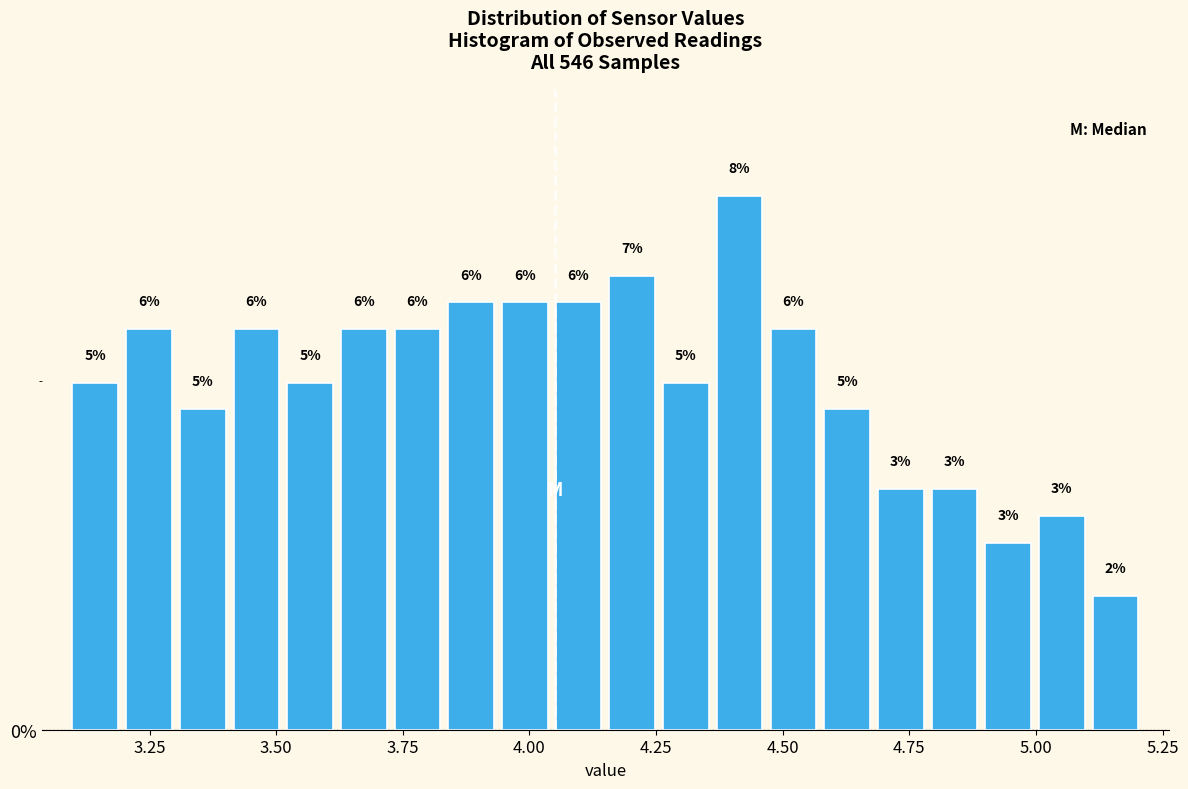

Read against the x-axis, roughly where is the centre of the tallest bar?

4.40